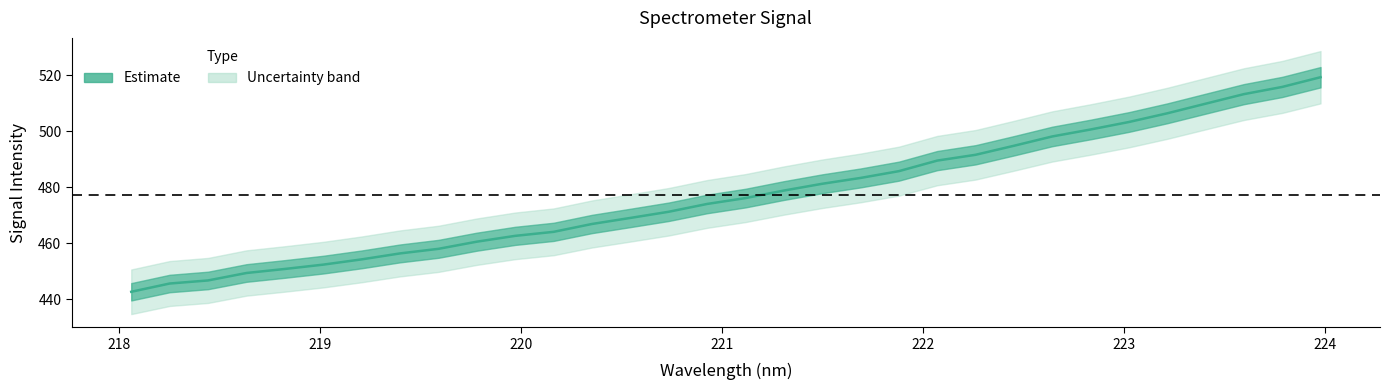

What is the maximum value for Estimate?

519.3